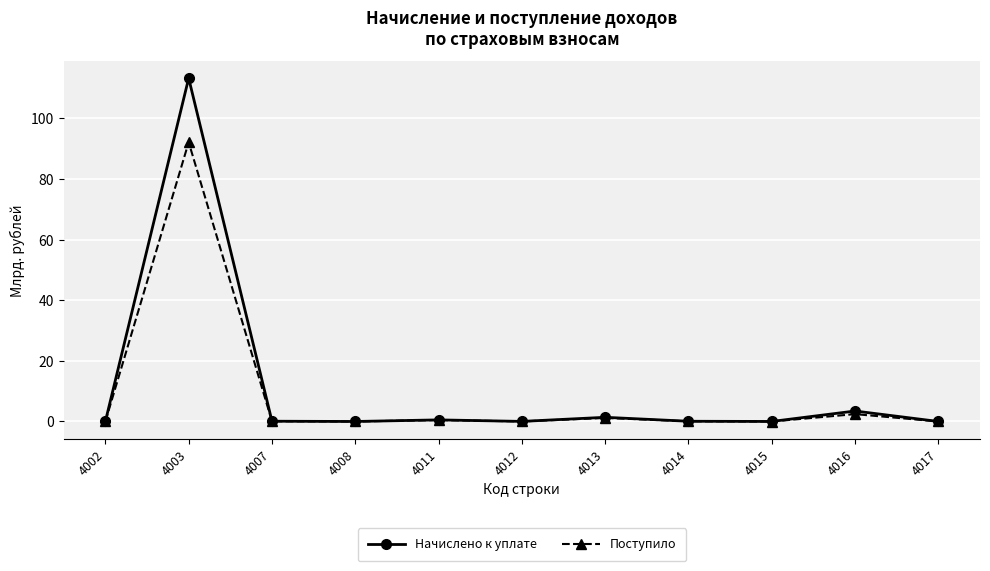

True or false: Начислено к уплате has more than 1 interior local peaks.

True